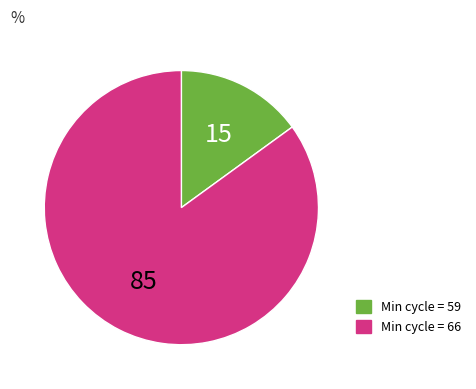

Is there any slice that represents more than half of the pie?

Yes